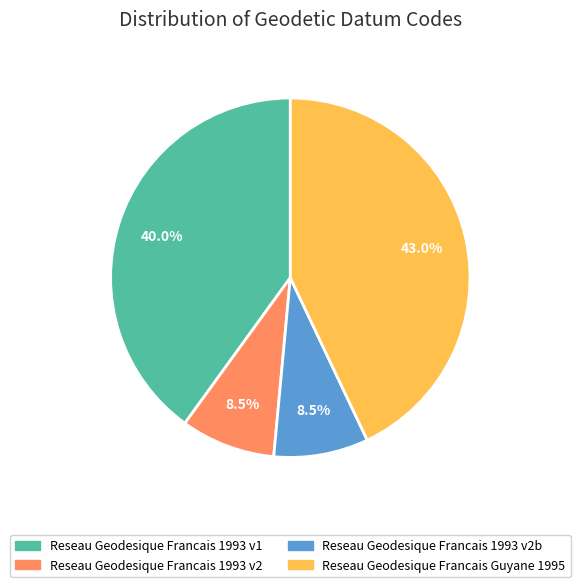

Approximately how many times larger is the value at Reseau Geodesique Francais 1993 v2b compared to Reseau Geodesique Francais 1993 v2?

1.0